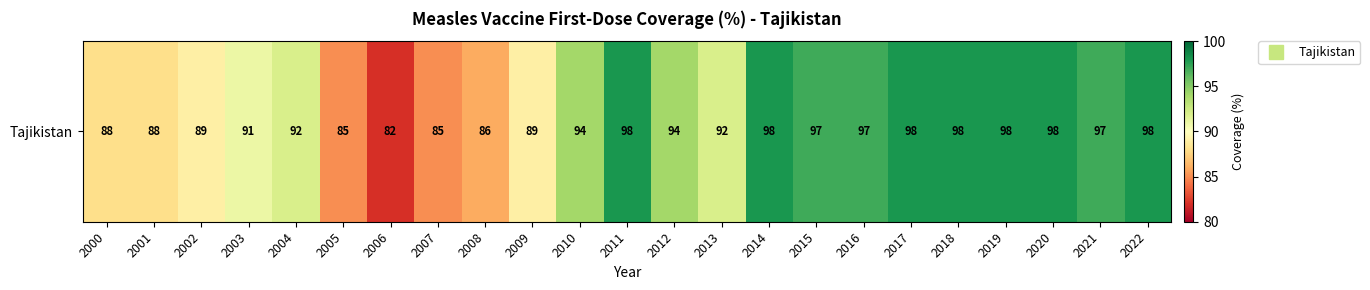

What is the minimum value shown in the chart?

82